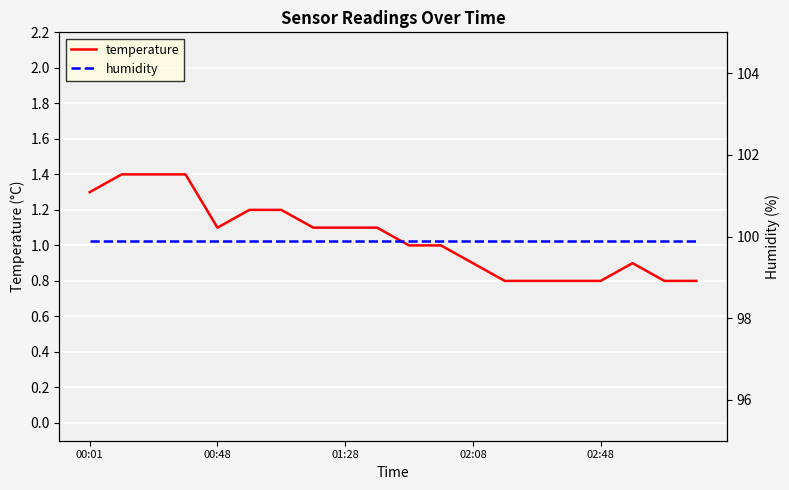

What position from the right is 13?

7